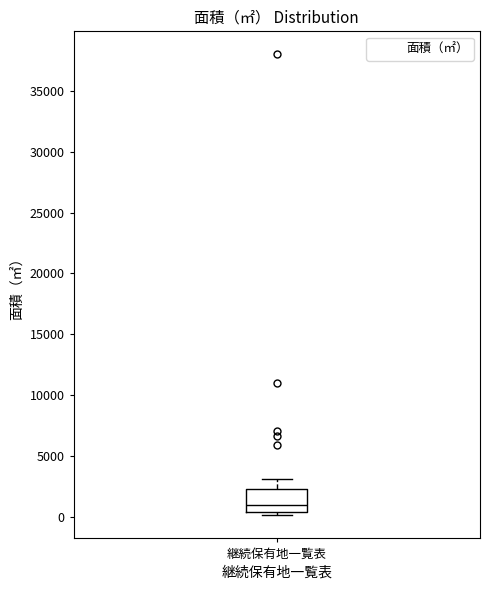

Where does the upper whisker of the box for 継続保有地一覧表 end on the y-axis? The values are not printed on the chart, so give them approximately, as read against the axis.

3000